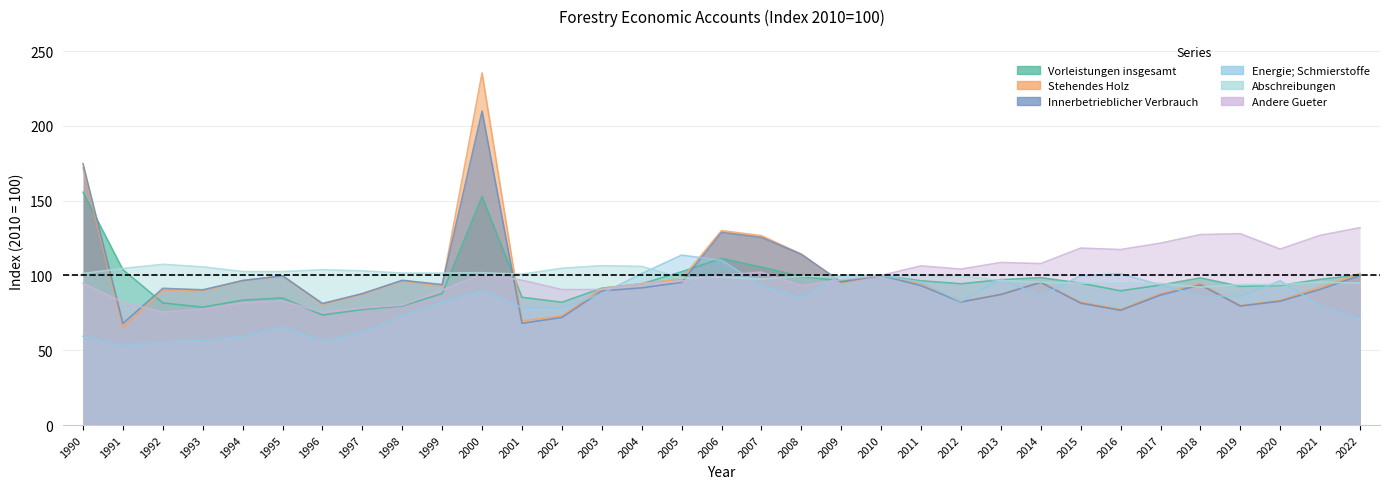

Count the number of data series in this chart.

6